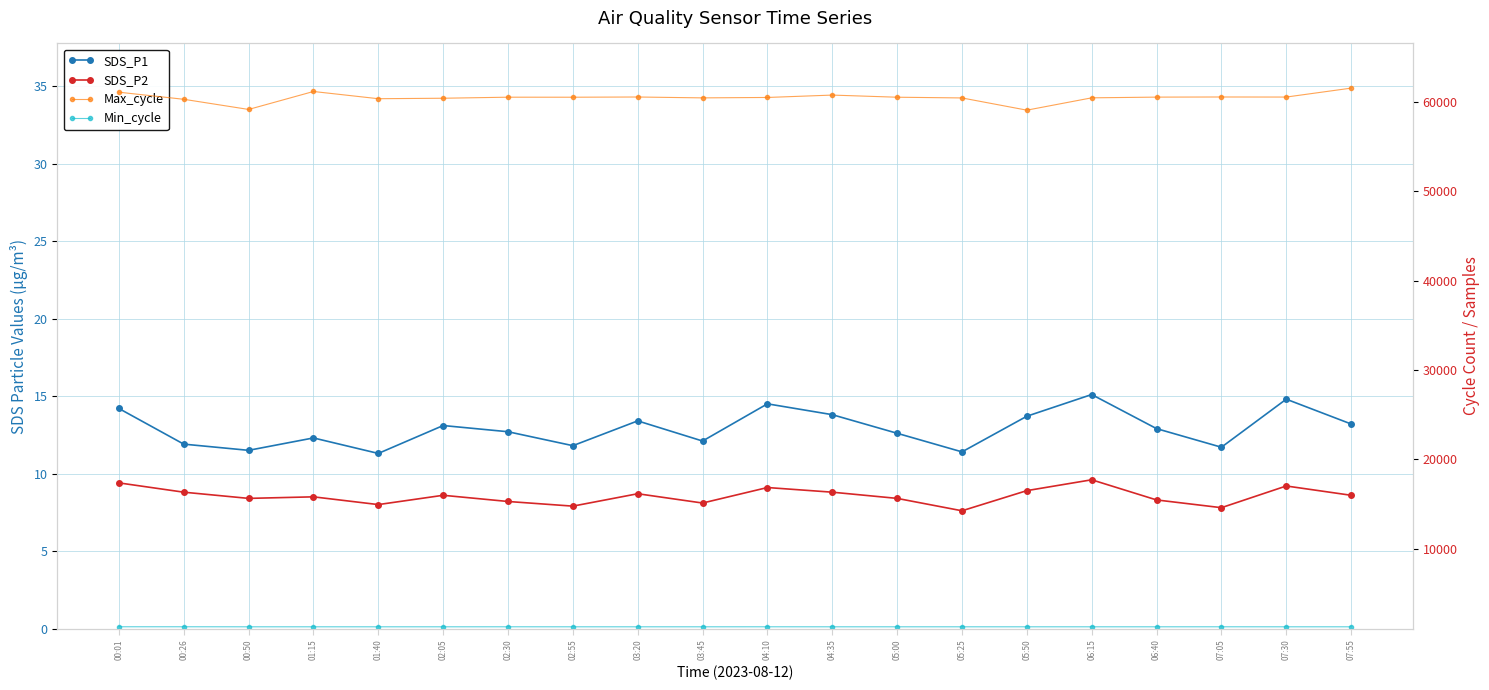

What is the sum of the SDS_P2 values at 03:45 and 01:15?

16.6